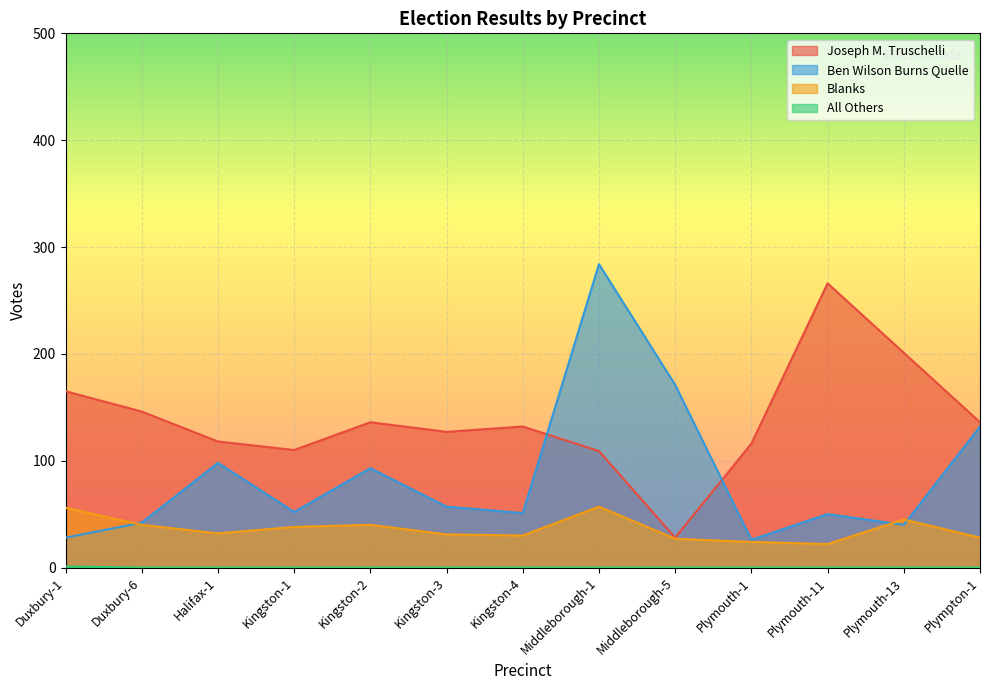

Count the number of categories in the chart.

13